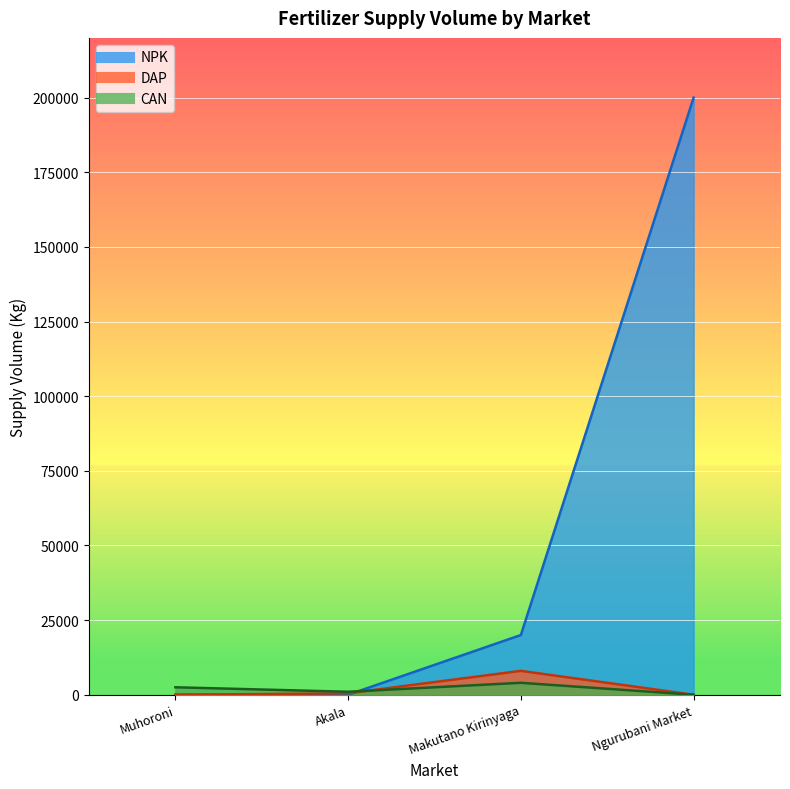

How many values in the DAP series are below 4000?

3